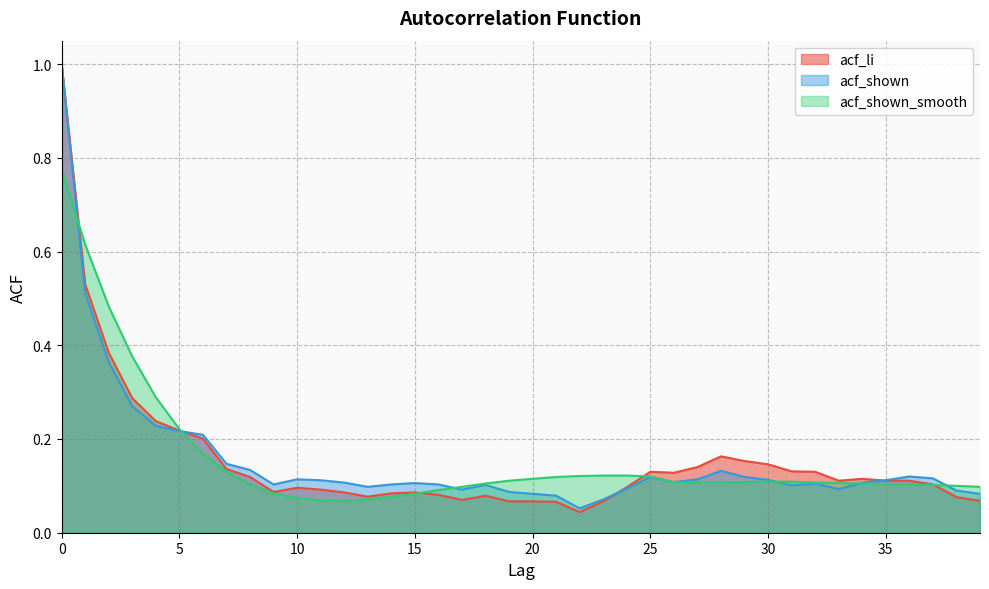

Is the value of acf_shown at 7 greater than the value of acf_shown_smooth at 28?

Yes